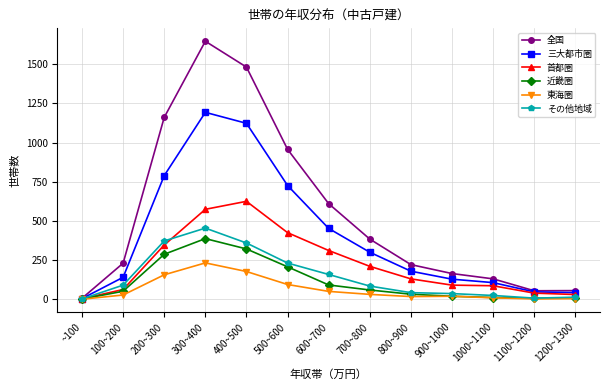

How many data points does each series have?

13